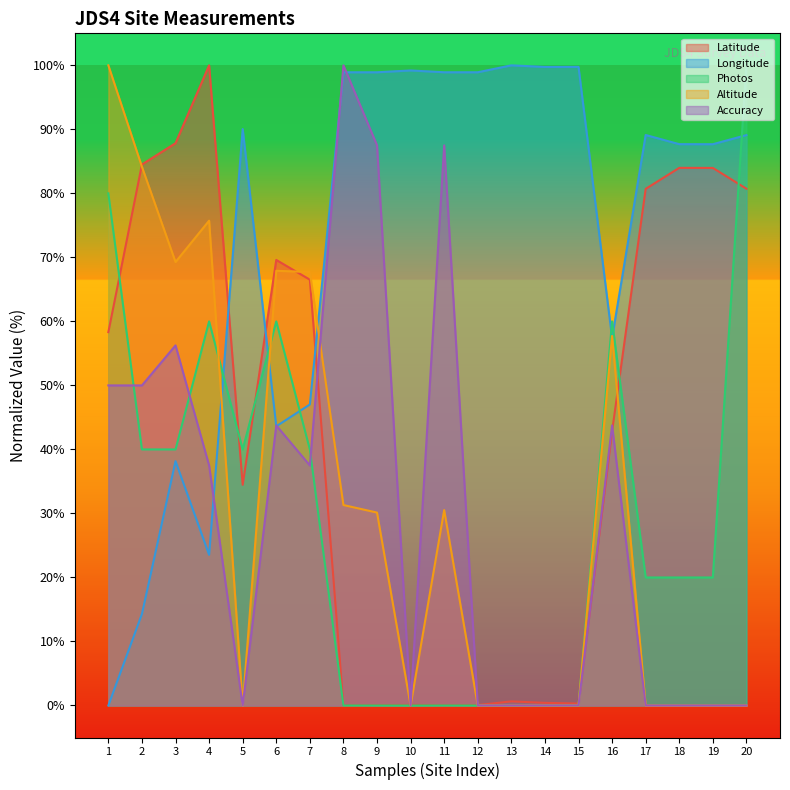

Is the value of Longitude at 20 greater than the value of Accuracy at 17?

Yes